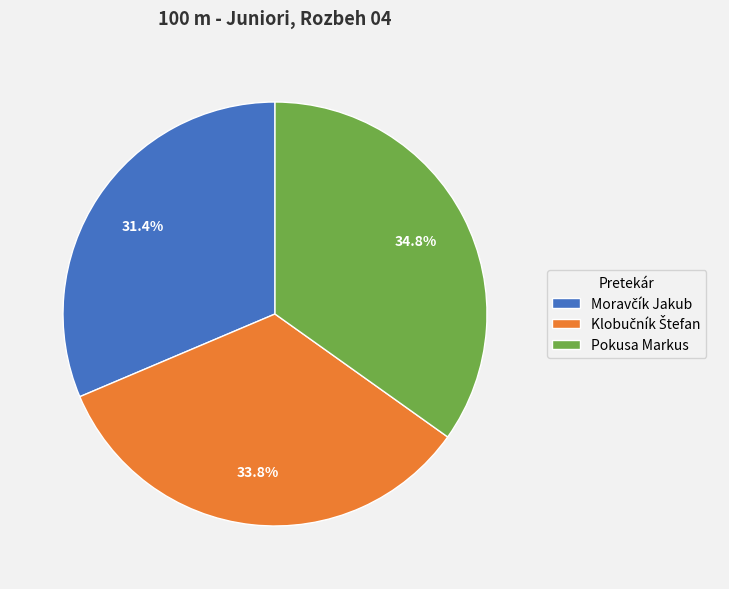

Is Pokusa Markus the majority of the pie?

No